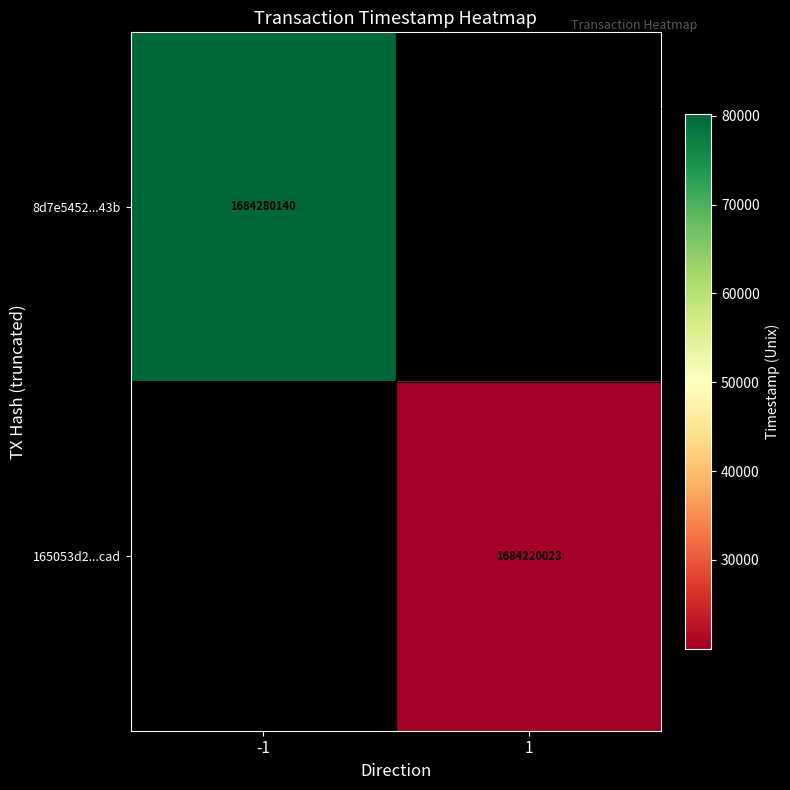

At which category does the chart reach its peak across all series?

-1